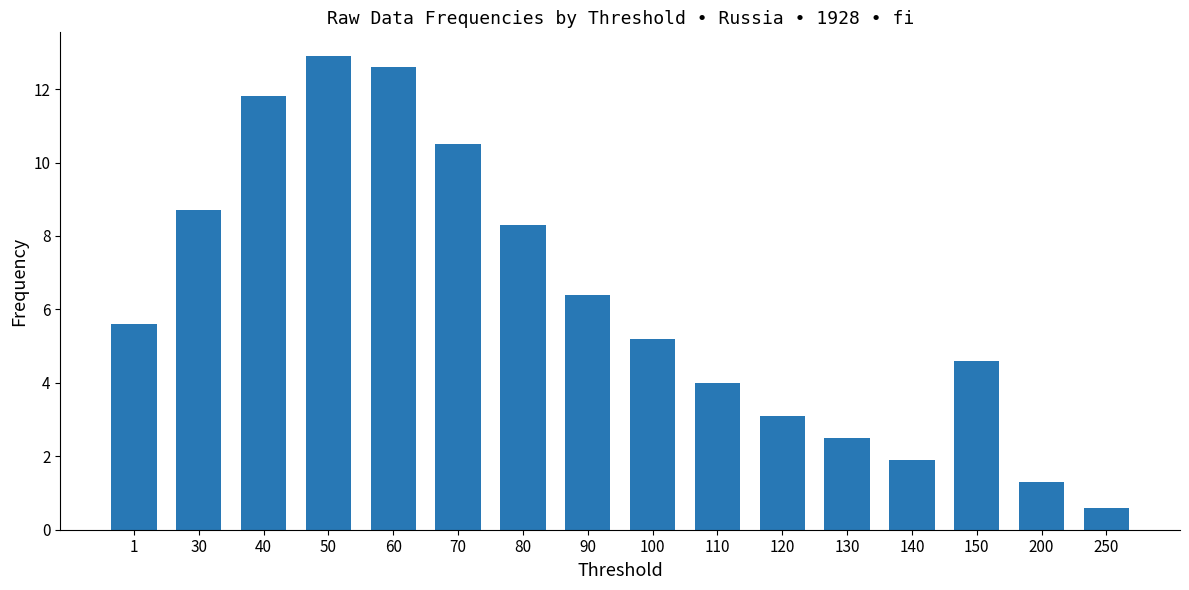

What is the value of the 16th bar from the left?

0.6